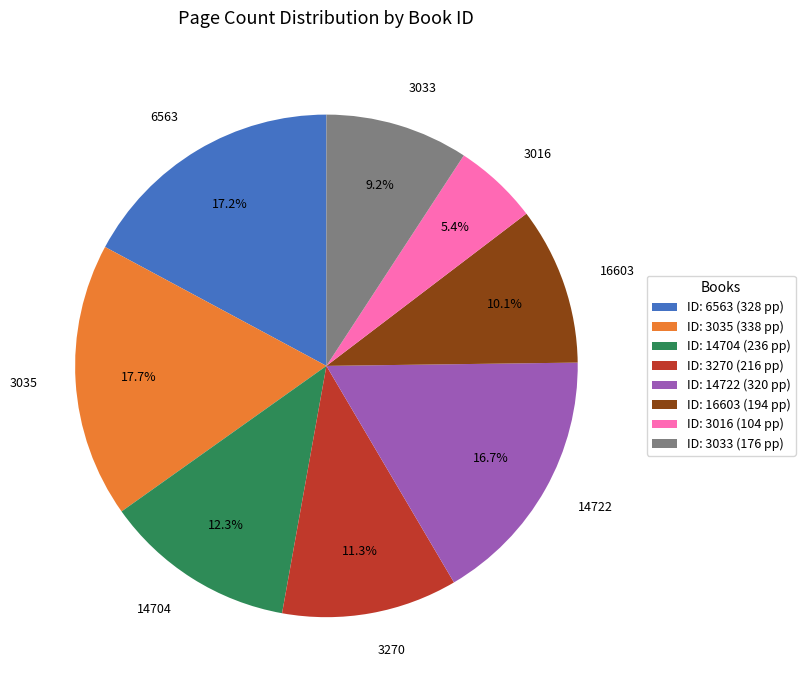

Do 3035 and 3016 together represent more than half of the pie?

No